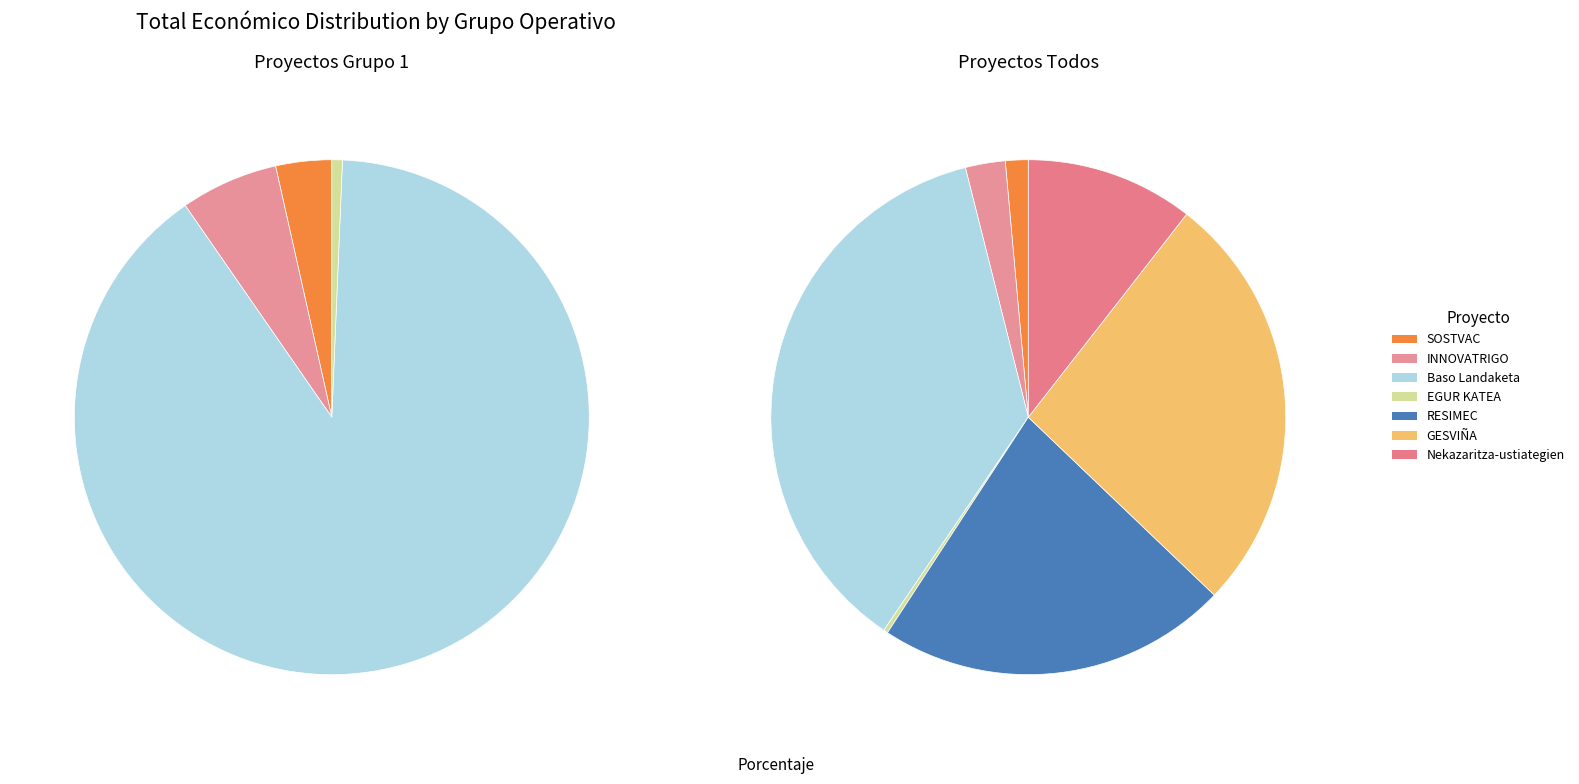

Which has a higher value, RESIMEC or Nekazaritza-ustiategien?

RESIMEC